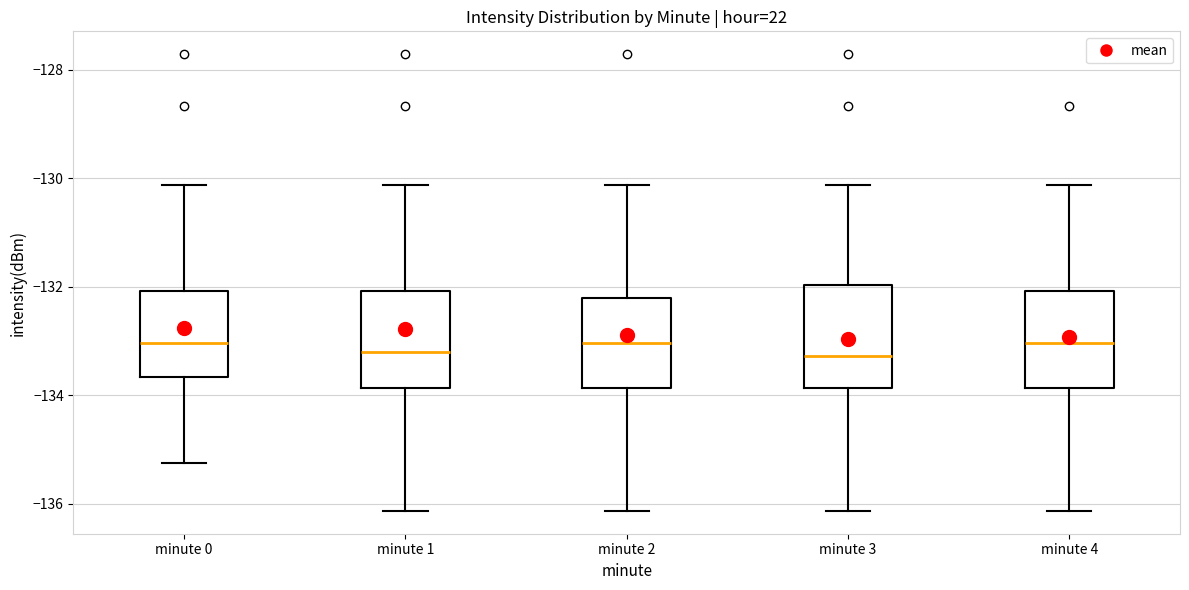

Reading left to right, transcribe this box plot: for each box, give where its median line is, the range the box spans, and where its two whiskers end, as read against the y-axis. The values are not printed on the chart, so give them approximately, as read against the axis.

minute 0: median -133.0, box -133.6 to -132.0, whiskers -135.2 to -130.2
minute 1: median -133.2, box -133.8 to -132.0, whiskers -136.2 to -130.2
minute 2: median -133.0, box -133.8 to -132.2, whiskers -136.2 to -130.2
minute 3: median -133.2, box -133.8 to -132.0, whiskers -136.2 to -130.2
minute 4: median -133.0, box -133.8 to -132.0, whiskers -136.2 to -130.2